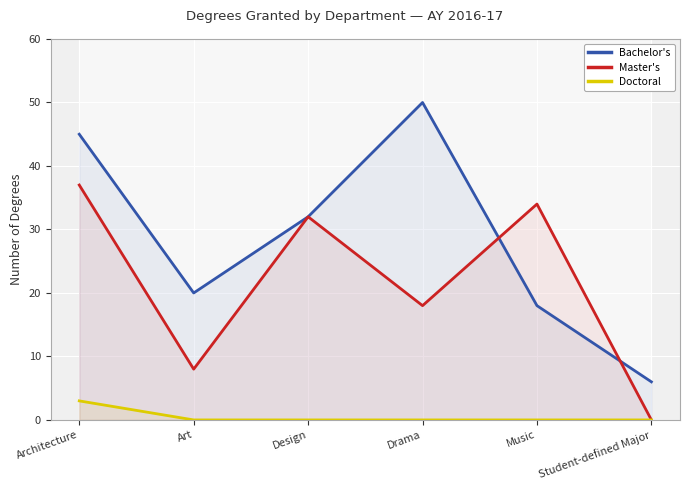

True or false: Doctoral and Bachelor's intersect in this chart.

False